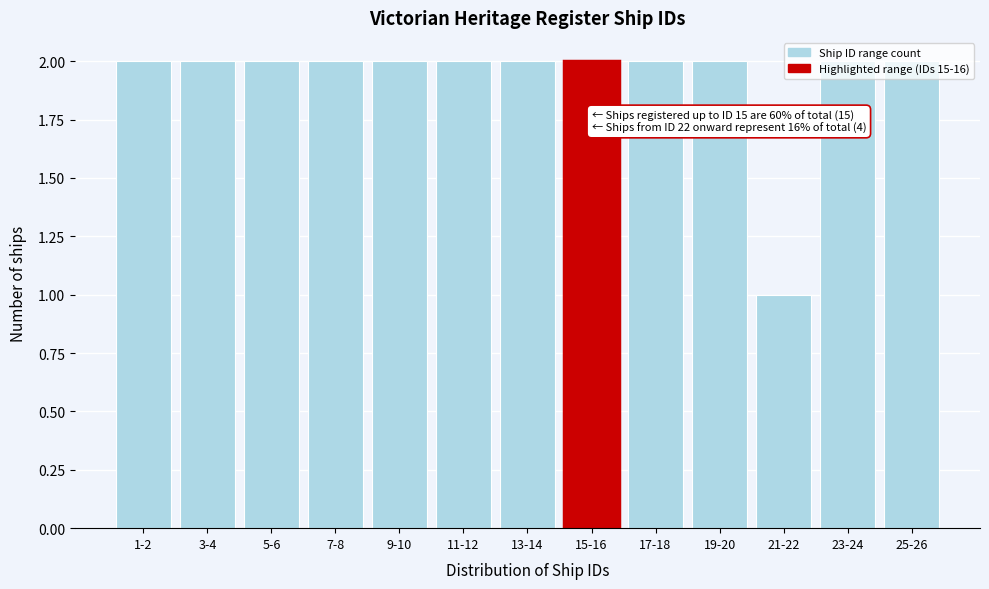

What is the value of the 3rd bar from the left?

2